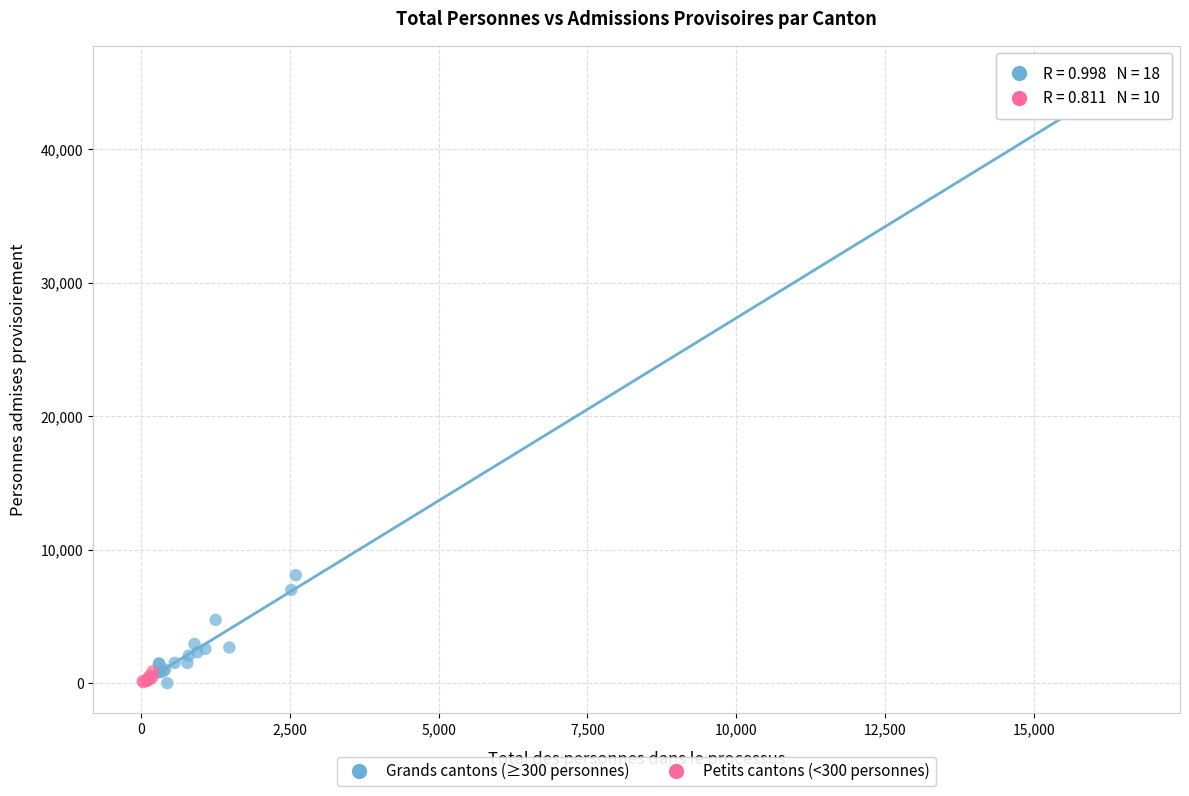

Which series reaches the maximum Y coordinate?

Grands cantons (≥300 personnes)